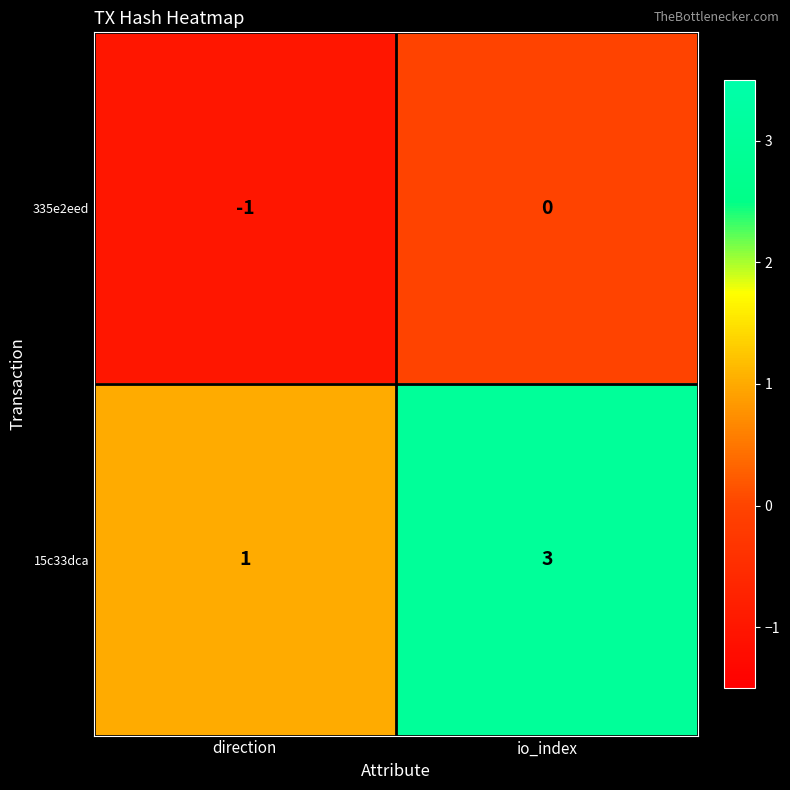

What is the greatest value displayed?

3